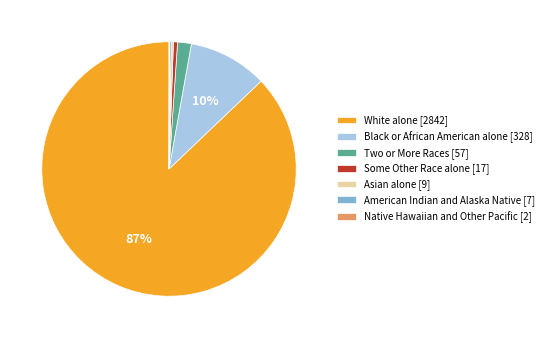

The Some Other Race alone [17] slice represents 11% of the pie. True or false?

False